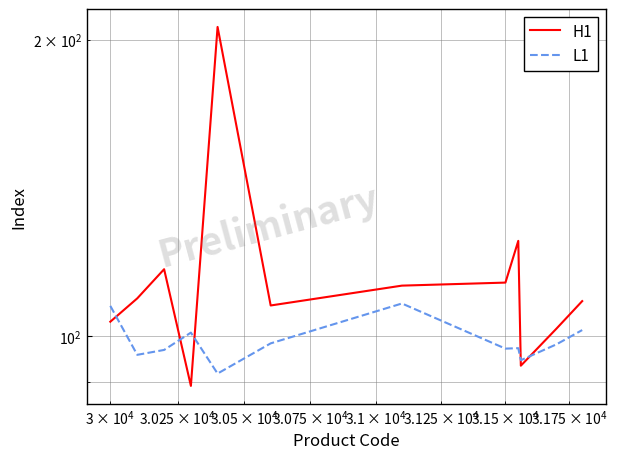

What is the greatest value displayed?

206.0